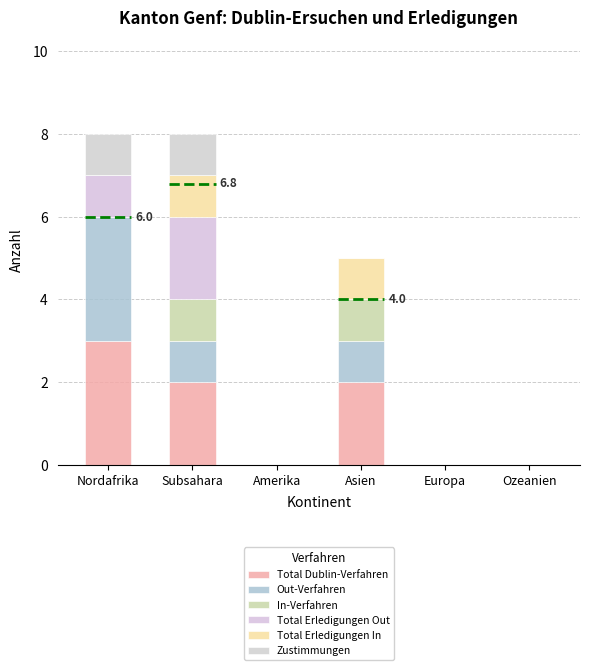

Rank the series at Nordafrika from lowest to highest value.

In-Verfahren, Total Erledigungen In, Total Erledigungen Out, Zustimmungen, Total Dublin-Verfahren, Out-Verfahren